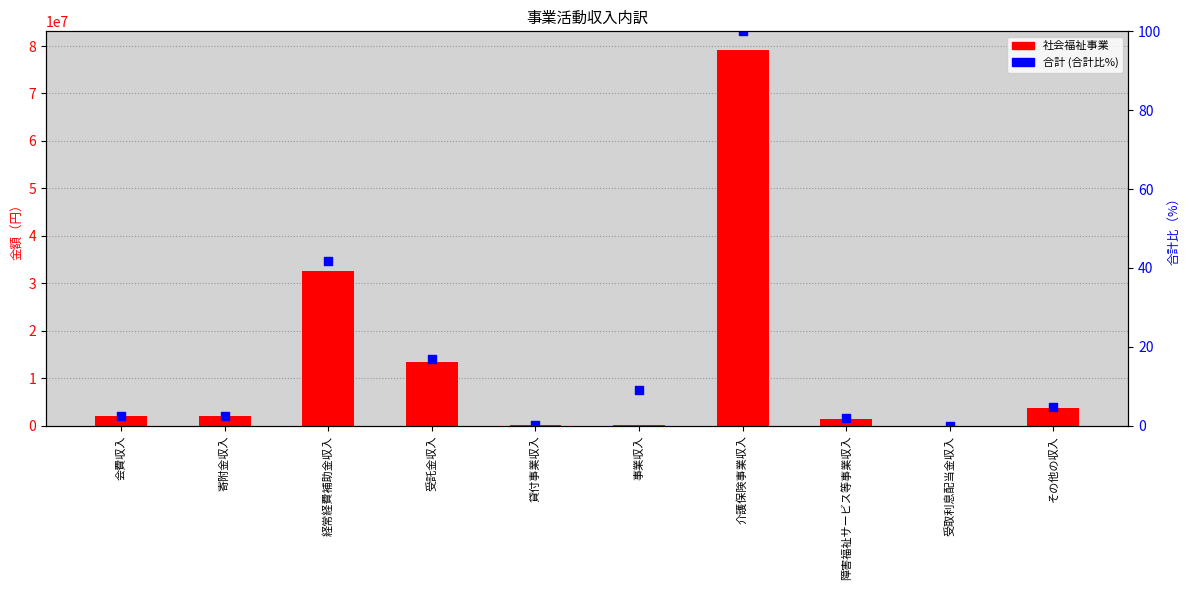

Is the value of 合計 (合計比%) at 経常経費補助金収入 greater than the value of 社会福祉事業 at 寄附金収入?

No